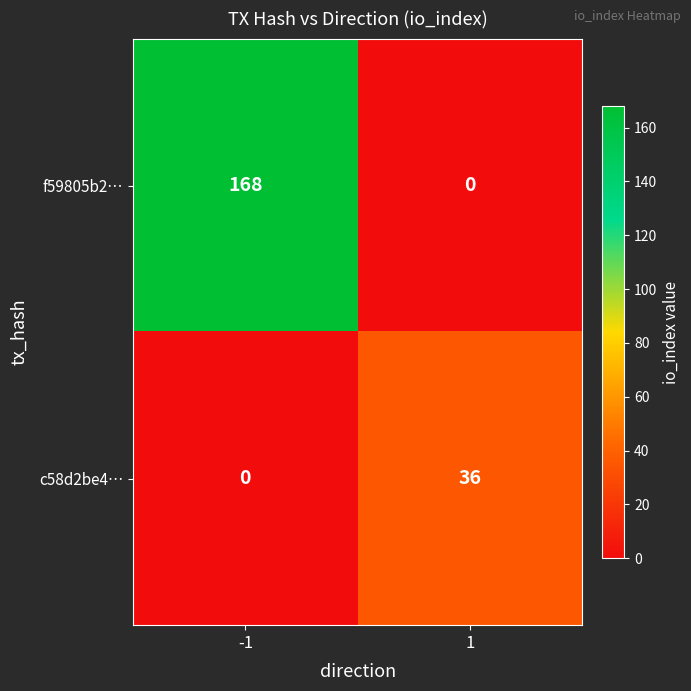

Is it true that f59805b2… equals -56 at 1?

False